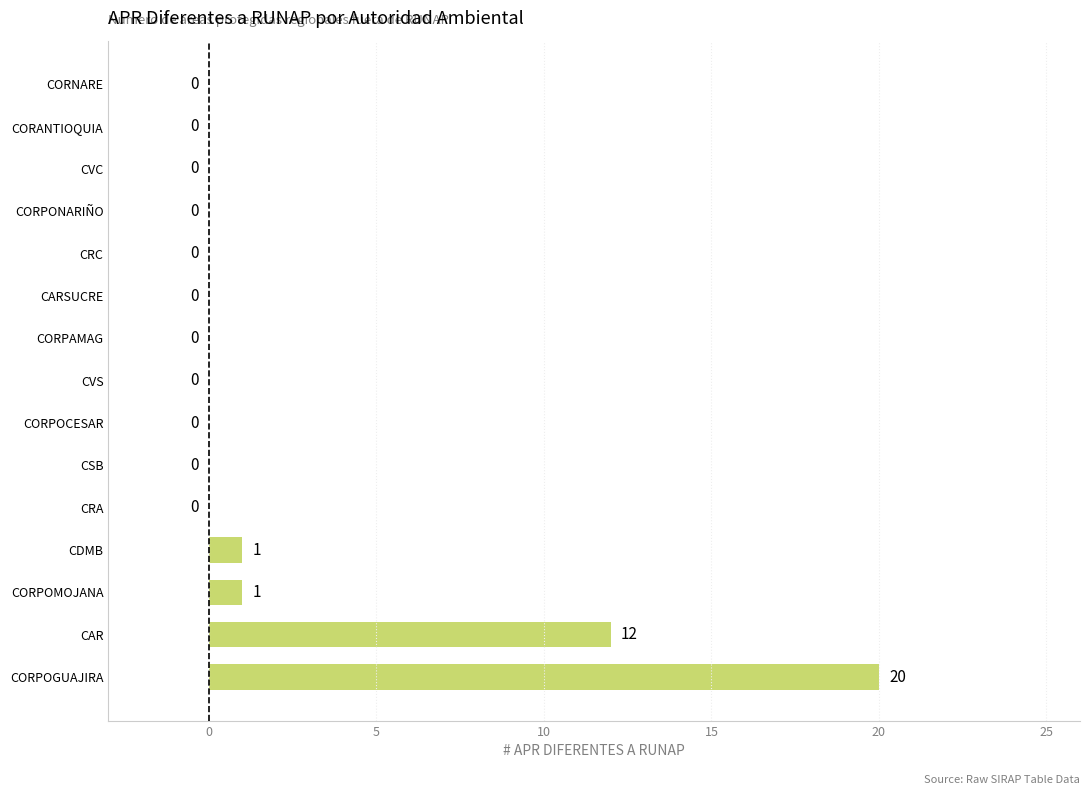

What is the sum of the values at CAR and CSB?

12